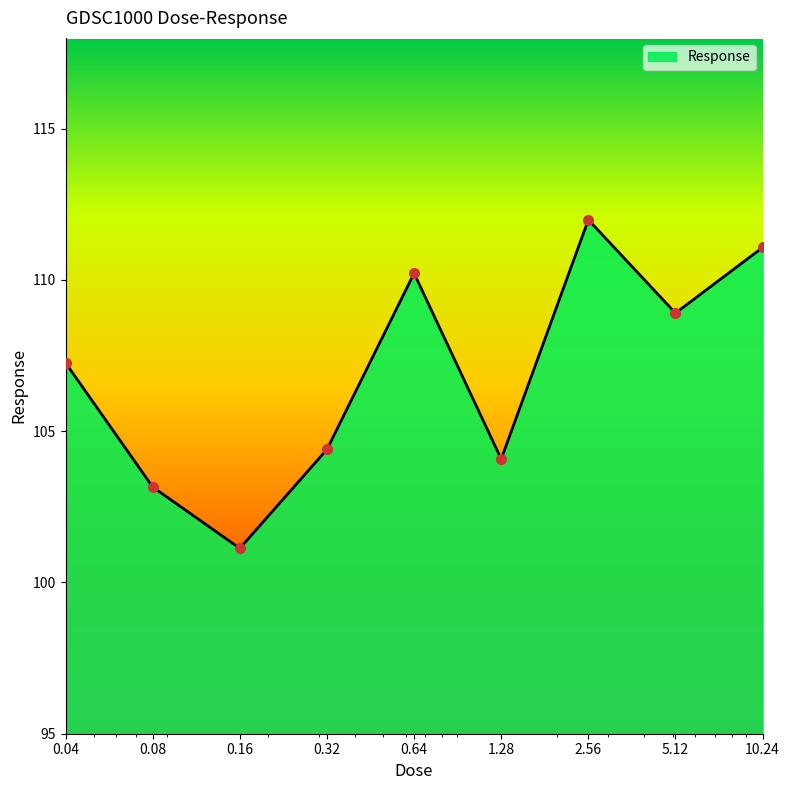

How many interior local valleys (lower than both neighbors) does the data have?

3